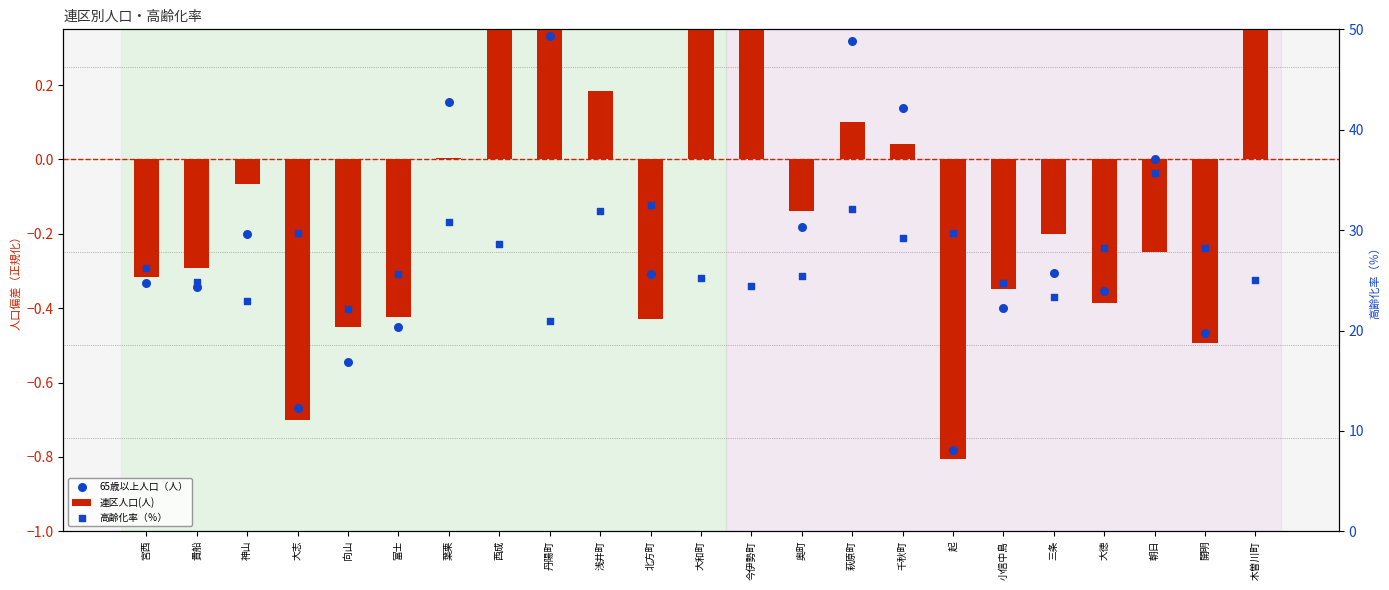

Which series has the largest Y range (max minus min)?

高齢化率（％）